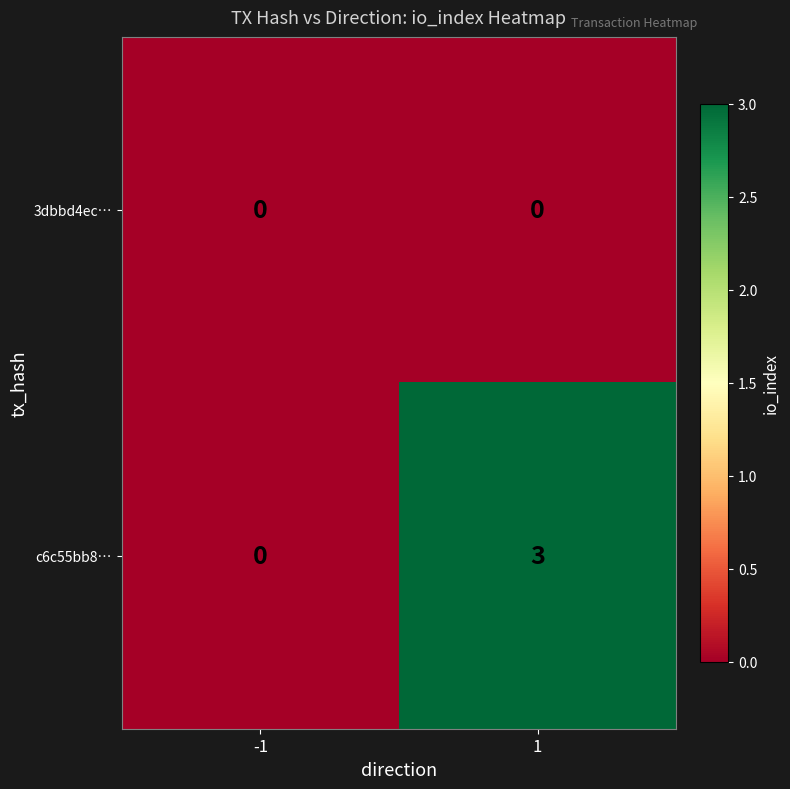

Which series has the widest spread of values?

c6c55bb8…